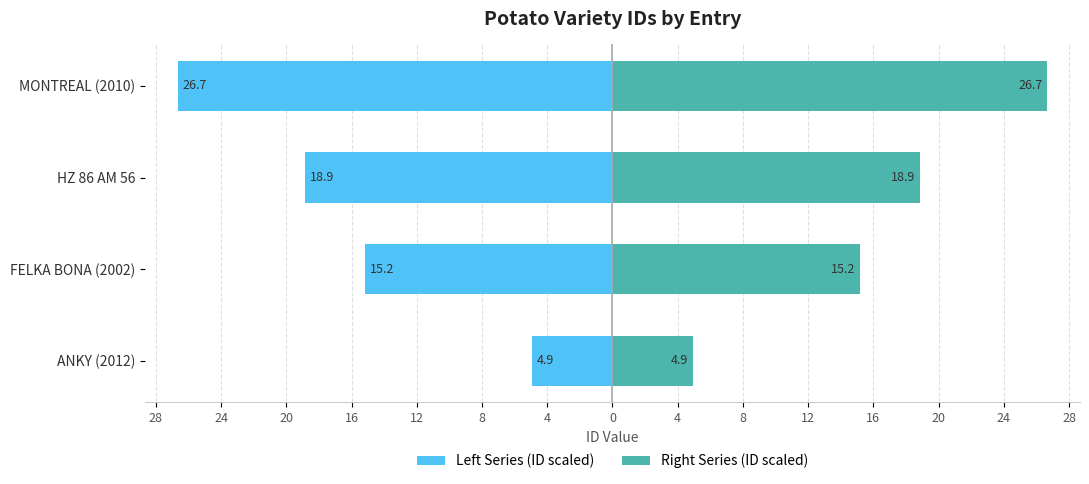

Which series has the largest total across all categories?

Right Series (ID scaled)